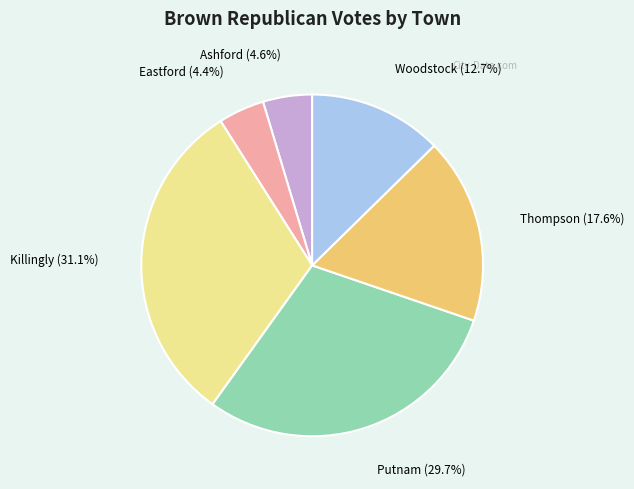

True or false: Ashford accounts for 5% of the total.

True